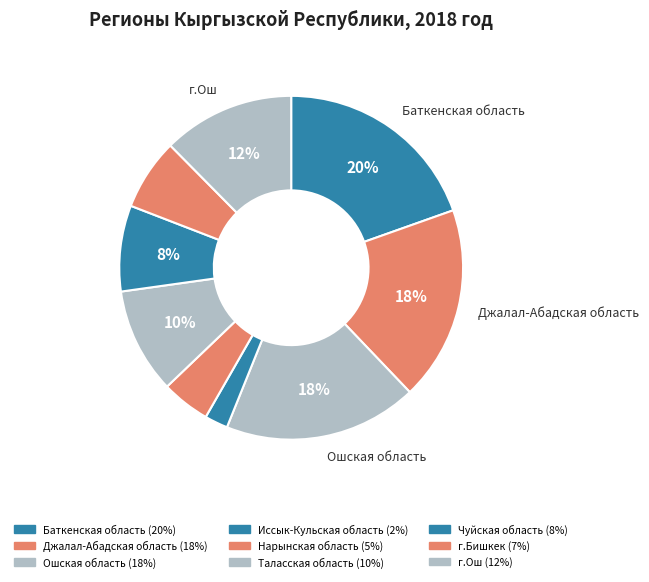

What portion of the pie excludes Чуйская область?

91.9%